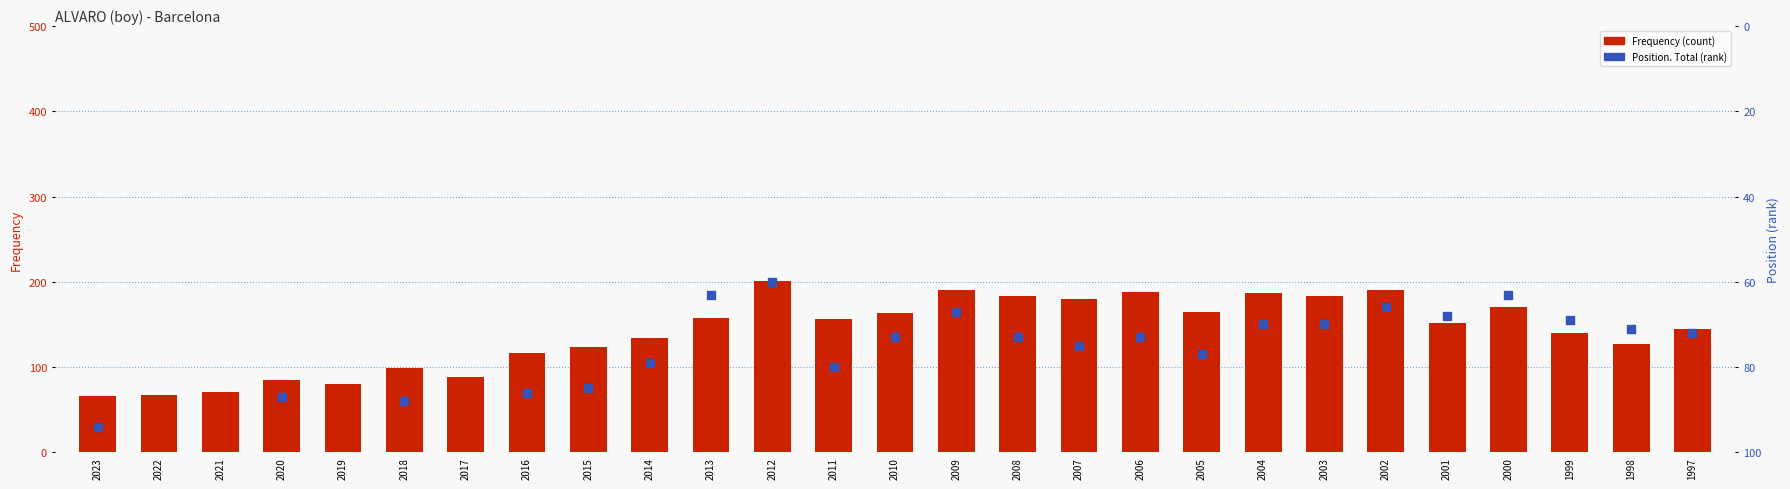

At which category is the sum across all series the highest?

2012